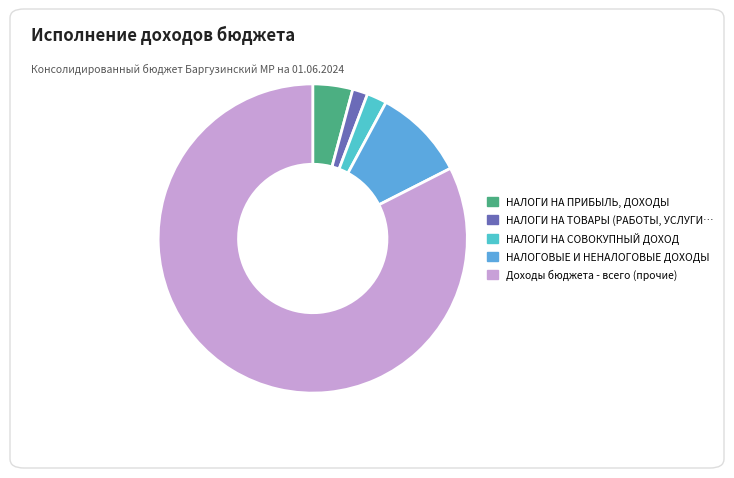

To the nearest percent, what is the difference between the НАЛОГИ НА СОВОКУПНЫЙ ДОХОД and НАЛОГОВЫЕ И НЕНАЛОГОВЫЕ ДОХОДЫ slice percentages?

8%